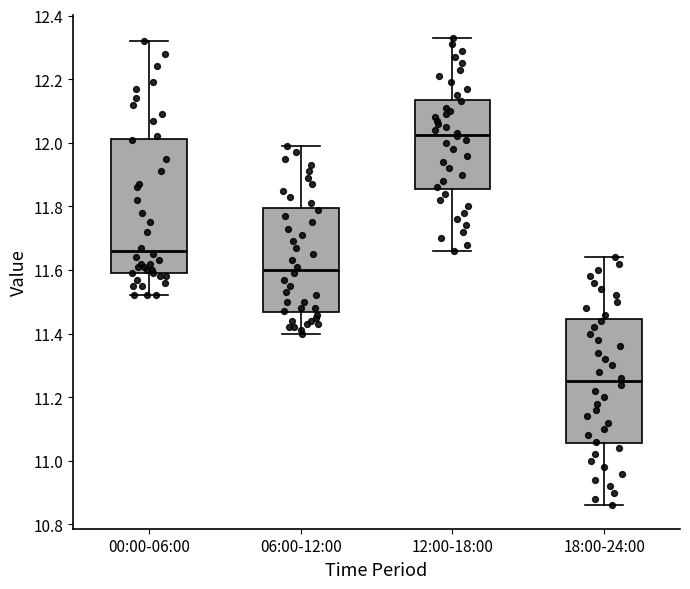

Reading left to right, read every box against the y-axis: the position of its median line, the range the box covers, and the ends of its whiskers. The values are not printed on the chart, so give them approximately, as read against the axis.

00:00-06:00: median 11.66, box 11.60 to 12.02, whiskers 11.52 to 12.32
06:00-12:00: median 11.60, box 11.46 to 11.80, whiskers 11.40 to 12.00
12:00-18:00: median 12.02, box 11.86 to 12.14, whiskers 11.66 to 12.34
18:00-24:00: median 11.26, box 11.06 to 11.44, whiskers 10.86 to 11.64